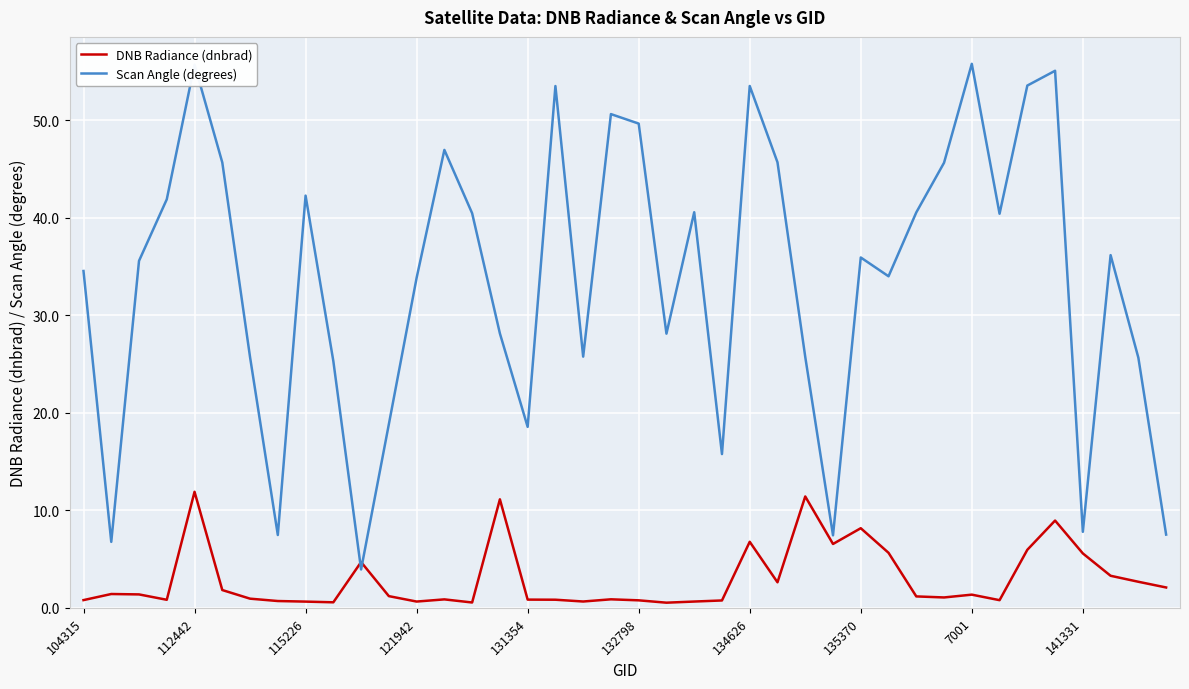

True or false: DNB Radiance (dnbrad) and Scan Angle (degrees) intersect in this chart.

True